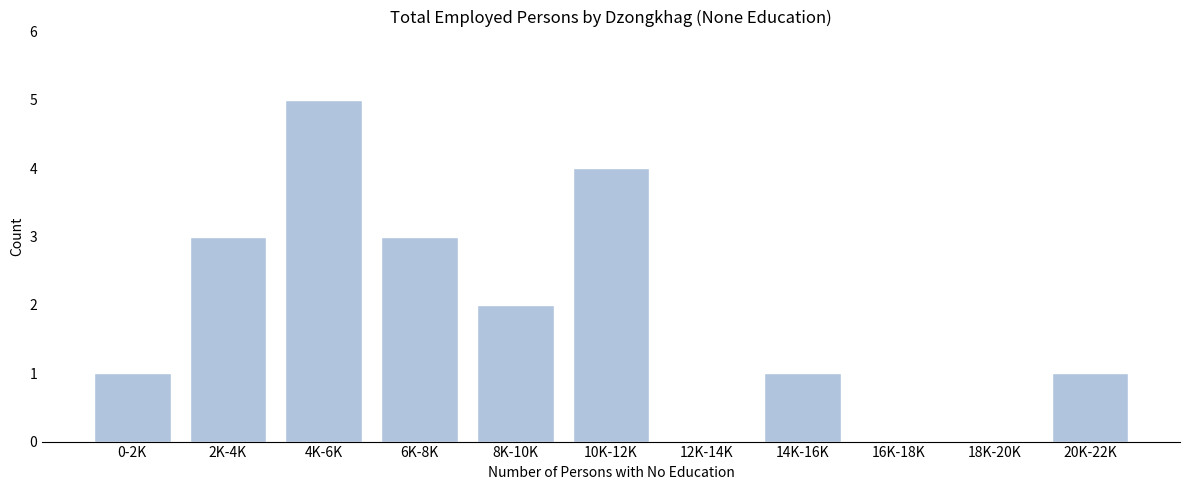

Reading left to right, list all the values displayed in this chart.

0-2K=1	2K-4K=3	4K-6K=5	6K-8K=3	8K-10K=2	10K-12K=4	12K-14K=0	14K-16K=1	16K-18K=0	18K-20K=0	20K-22K=1